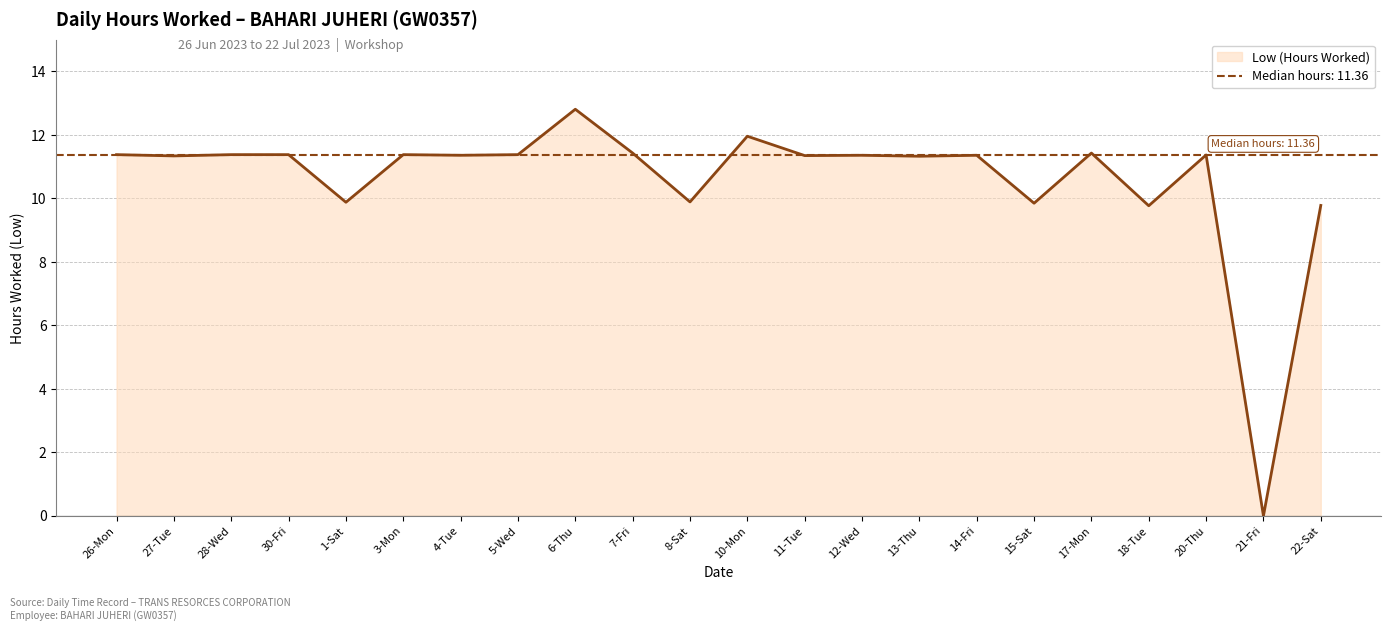

What is the approximate value at 13-Thu?

11.3